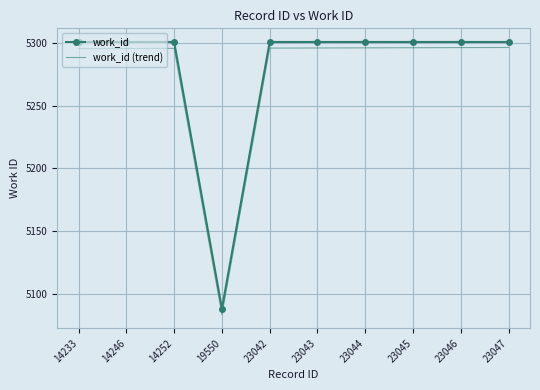

Rank the series at 19550 from lowest to highest value.

work_id (trend), work_id